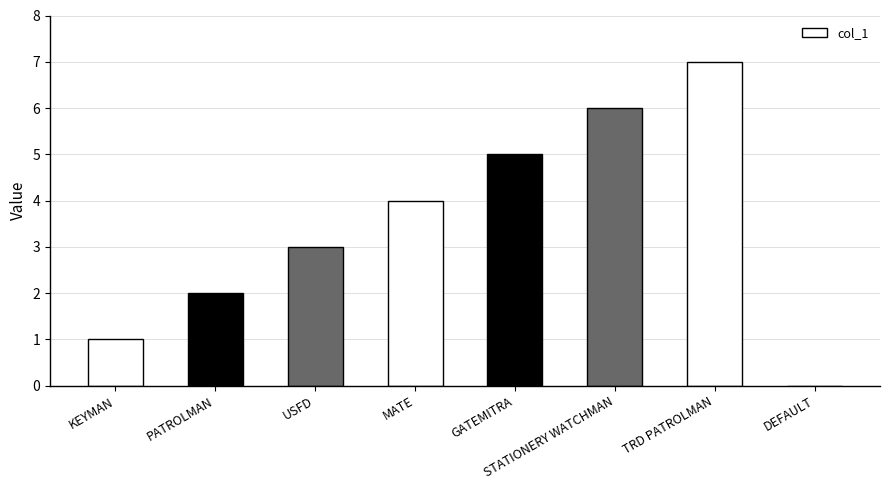

What is the change in value from KEYMAN to MATE?

+3